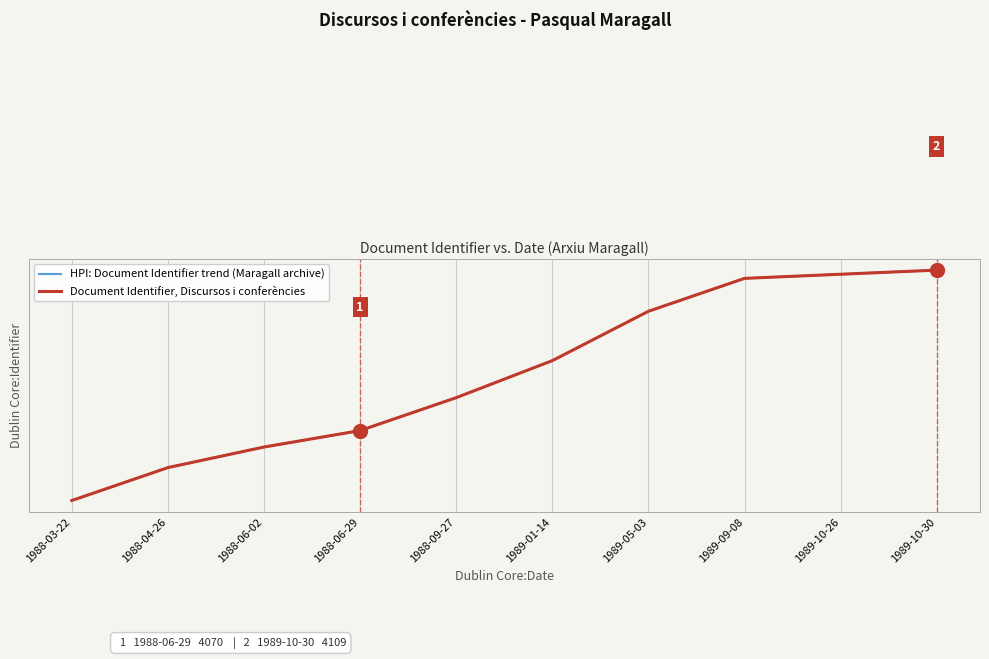

What is the value of the Document Identifier, Discursos i conferències point at the 3rd from the left?

4066